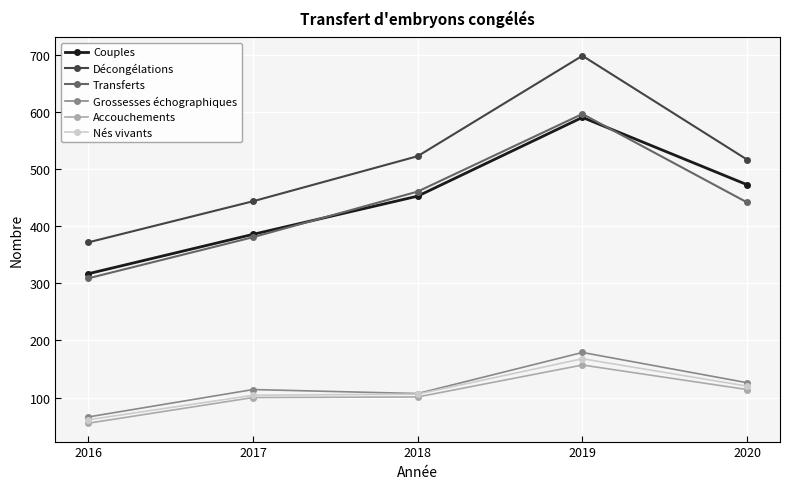

Which series has the largest range (max minus min)?

Décongélations